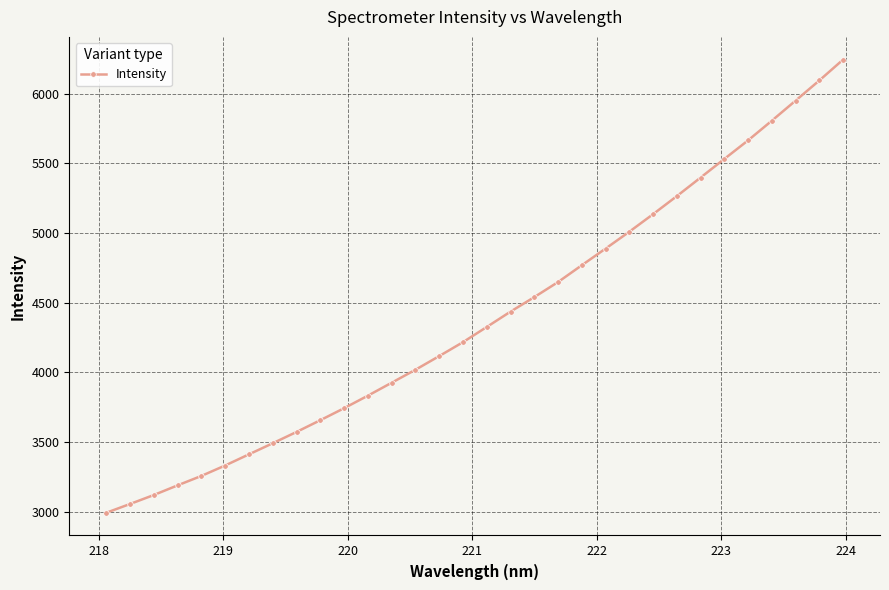

What is the sum of all values?

140649.8